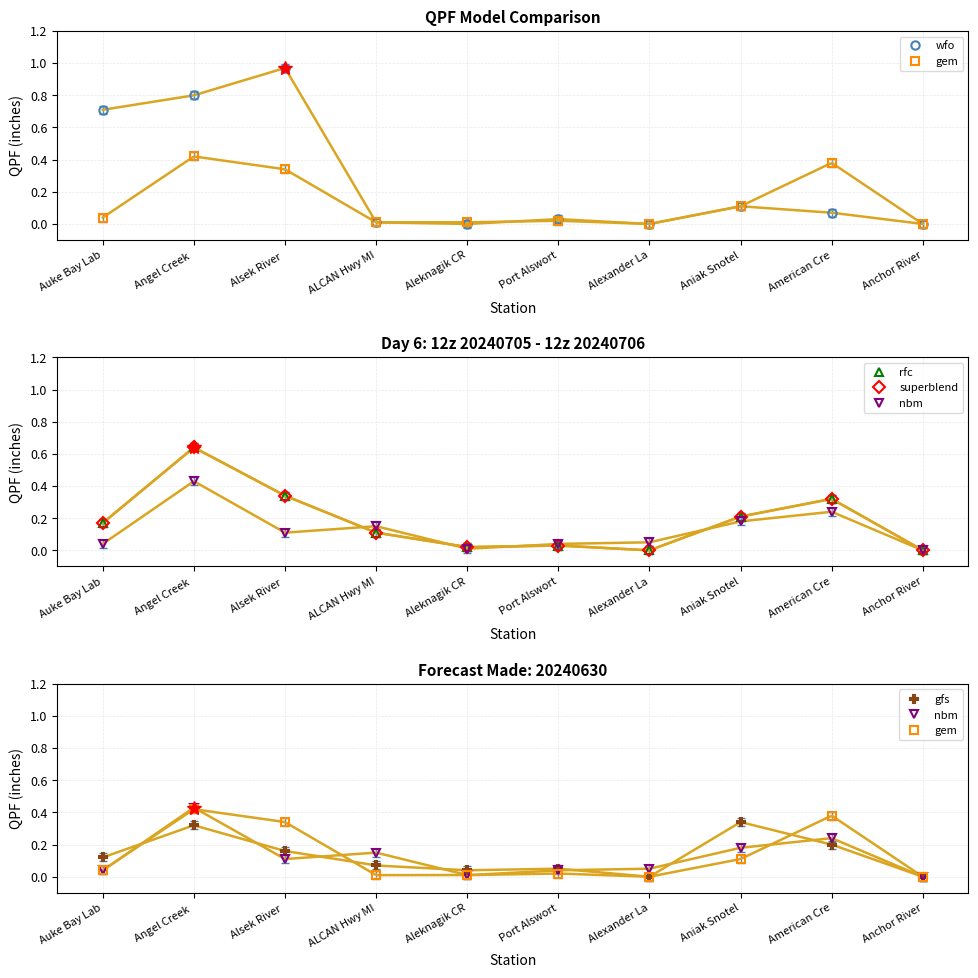

What are all the series names shown in the legend?

wfo, gem, rfc, superblend, nbm, gfs